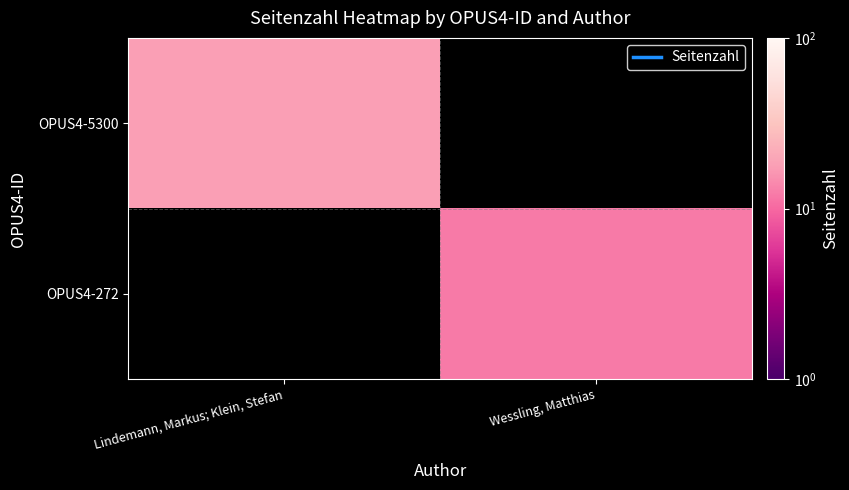

Count the number of data series in this chart.

2